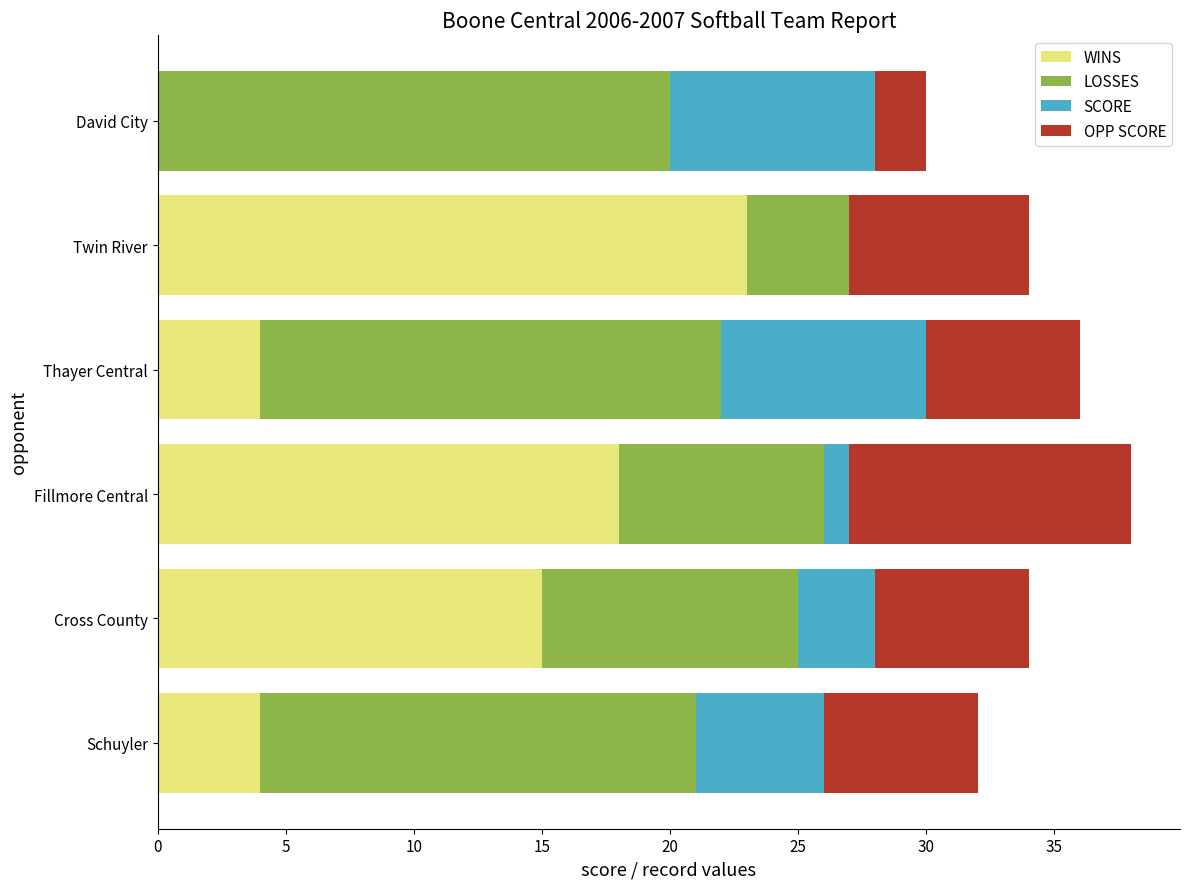

Count the number of categories in the chart.

6